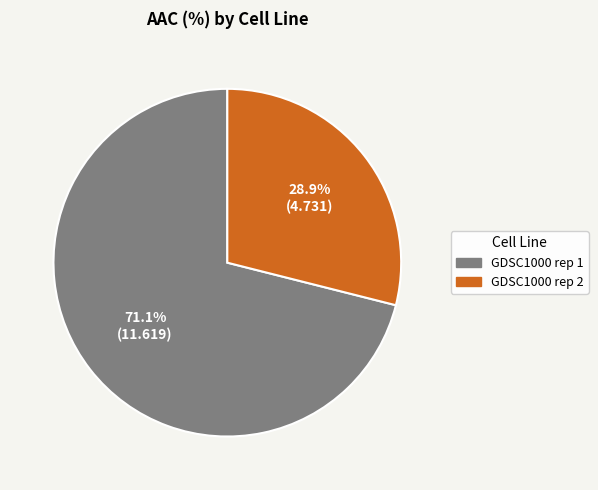

How many segments does this pie chart have?

2